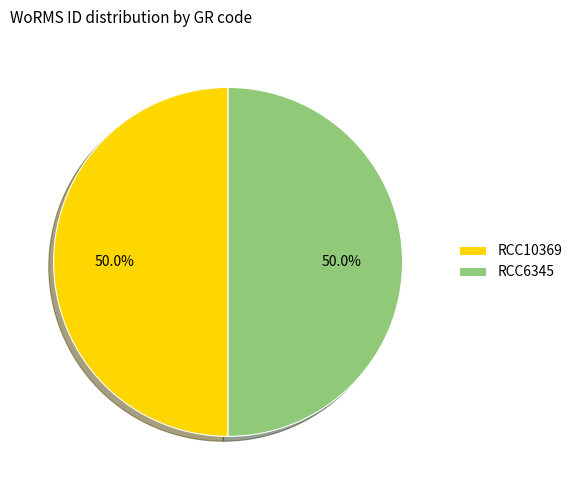

What is the ratio of the value at RCC6345 to the value at RCC10369?

1.0